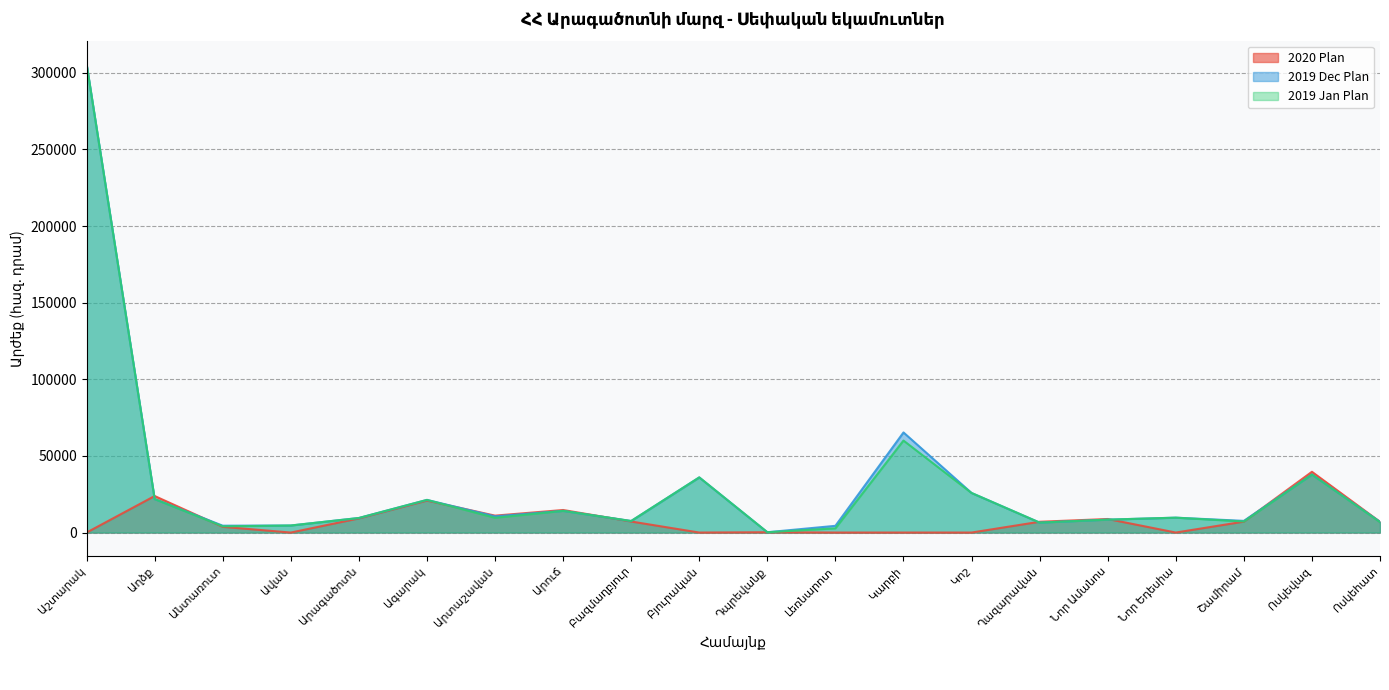

What is the average value of the 2020 Plan series?

8023.5